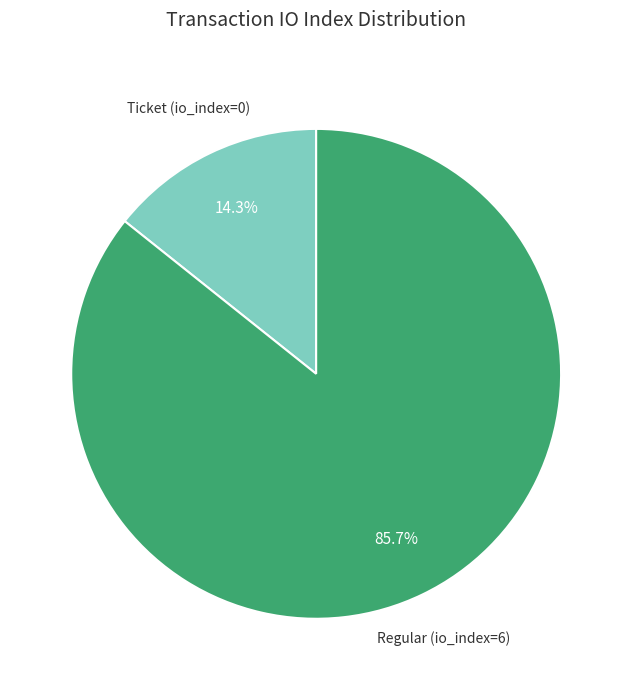

Does any single category account for the majority?

Yes